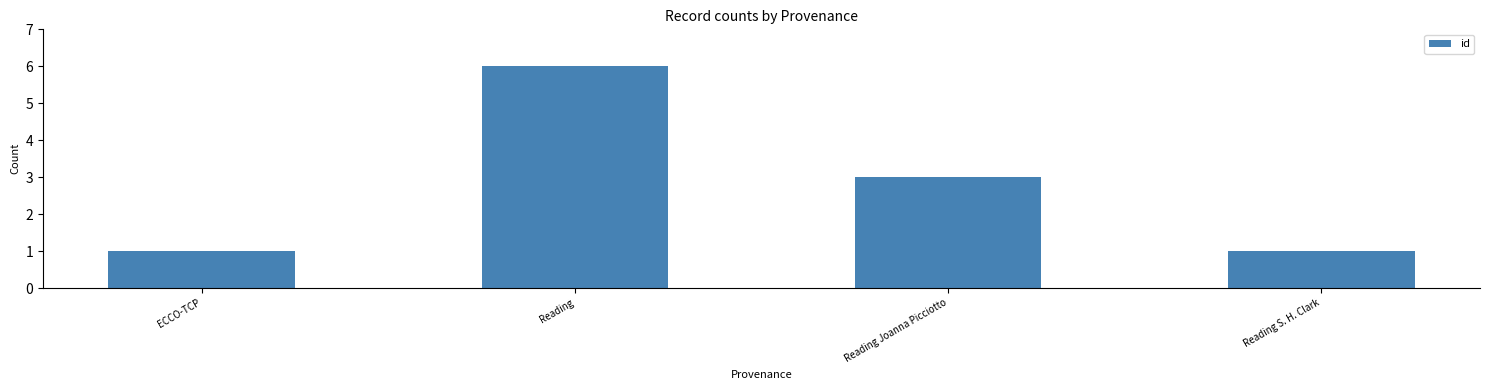

Reading left to right, what are all the values shown in this chart?

1	6	3	1